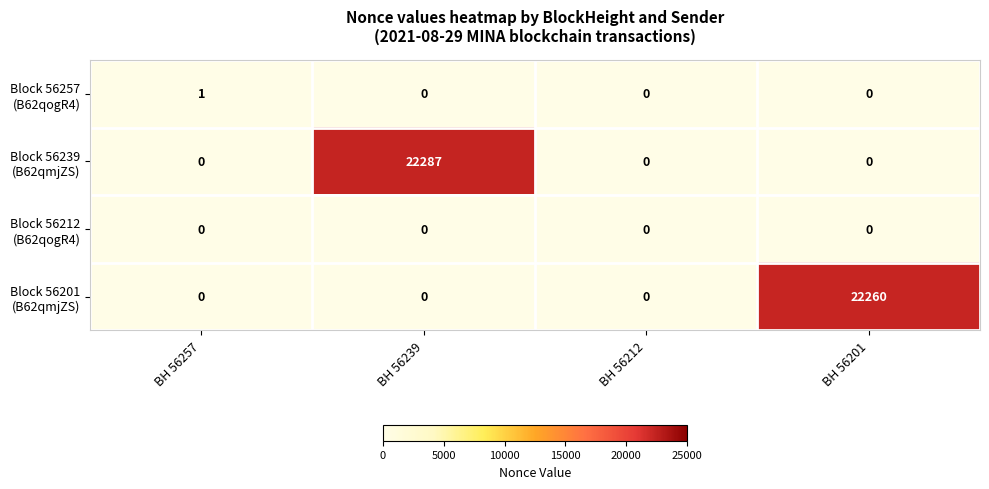

Which category has the highest value across all series?

BH 56239